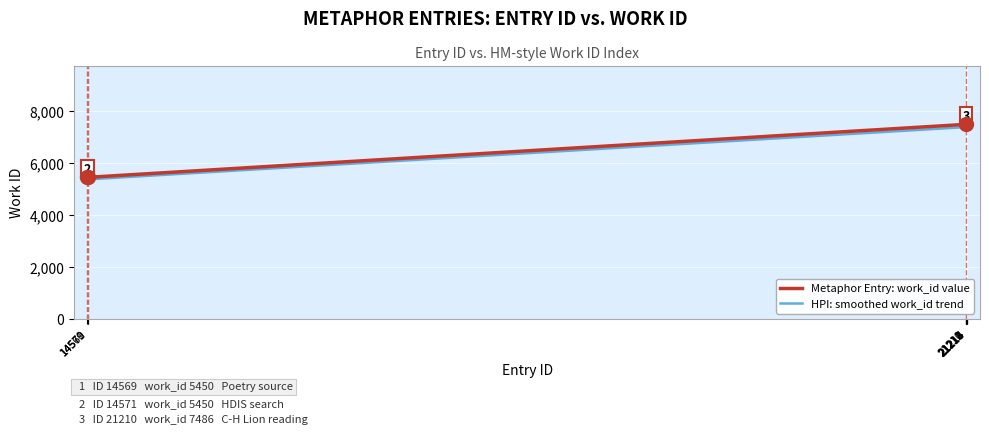

Which series has the widest spread of values?

HPI: smoothed work_id trend